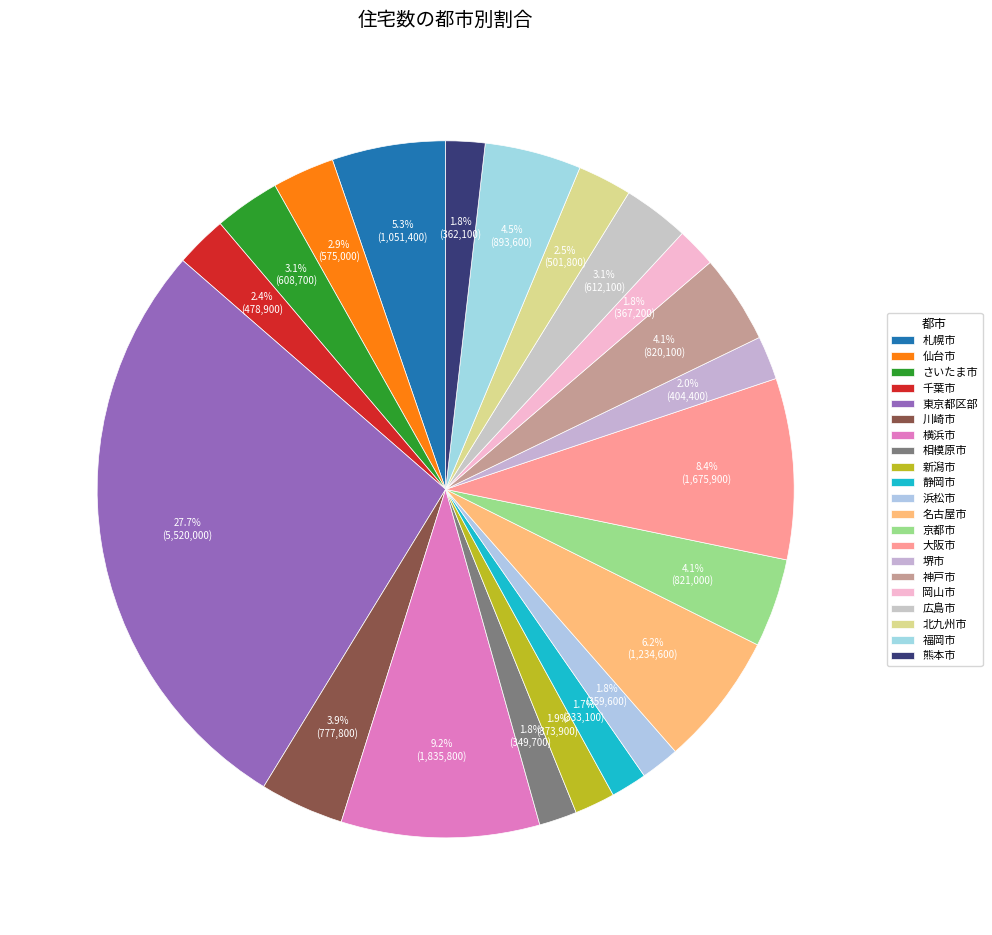

How many slices are in this pie chart?

21